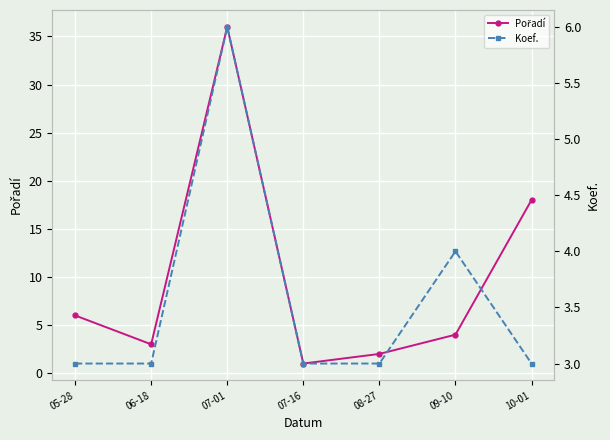

True or false: Pořadí and Koef. cross at least once.

True